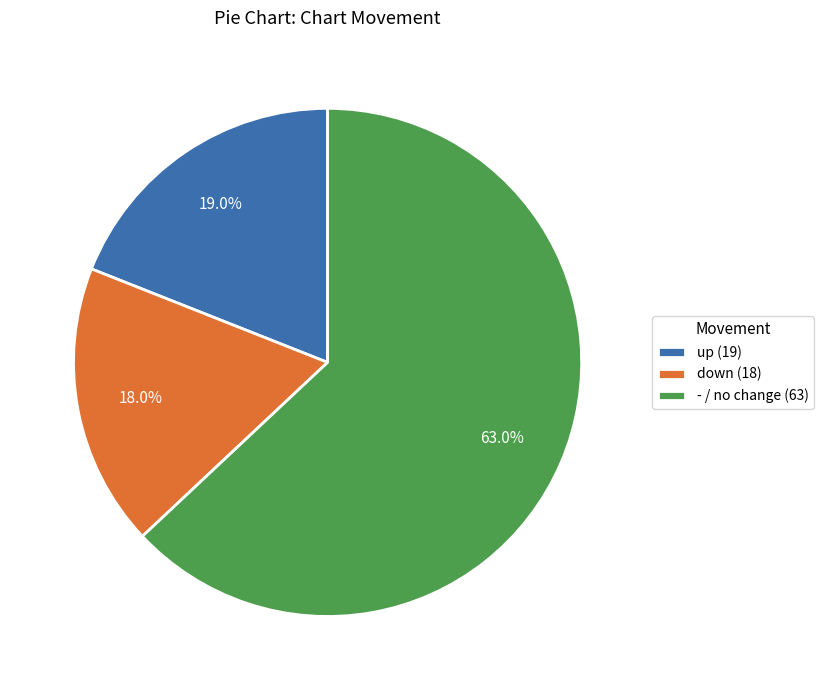

Combined, do - and up account for over 50%?

Yes